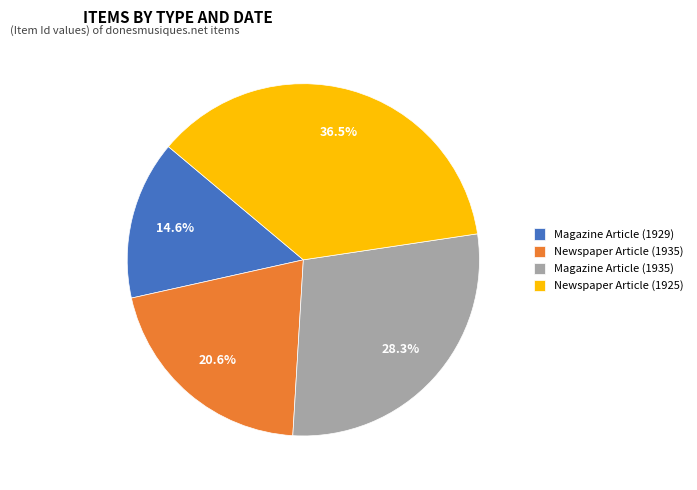

Between Magazine Article (1935) and Newspaper Article (1935), which is larger?

Magazine Article (1935)